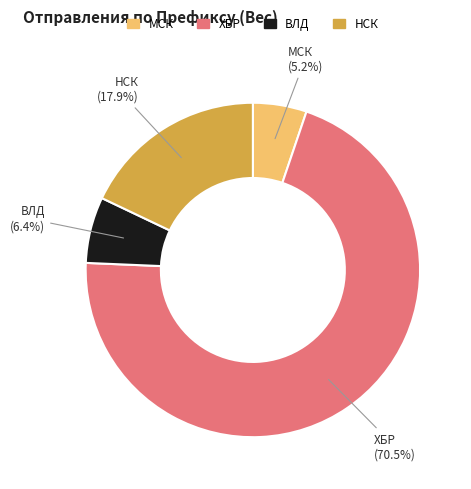

Is there any slice that represents more than half of the pie?

Yes